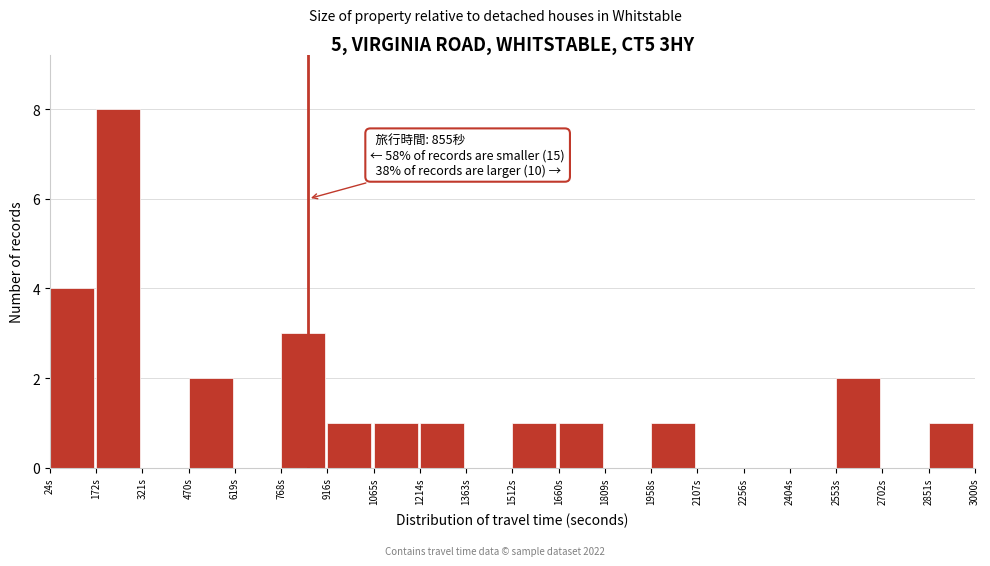

Over which range of the x-axis is the bar tallest?

180 to 320